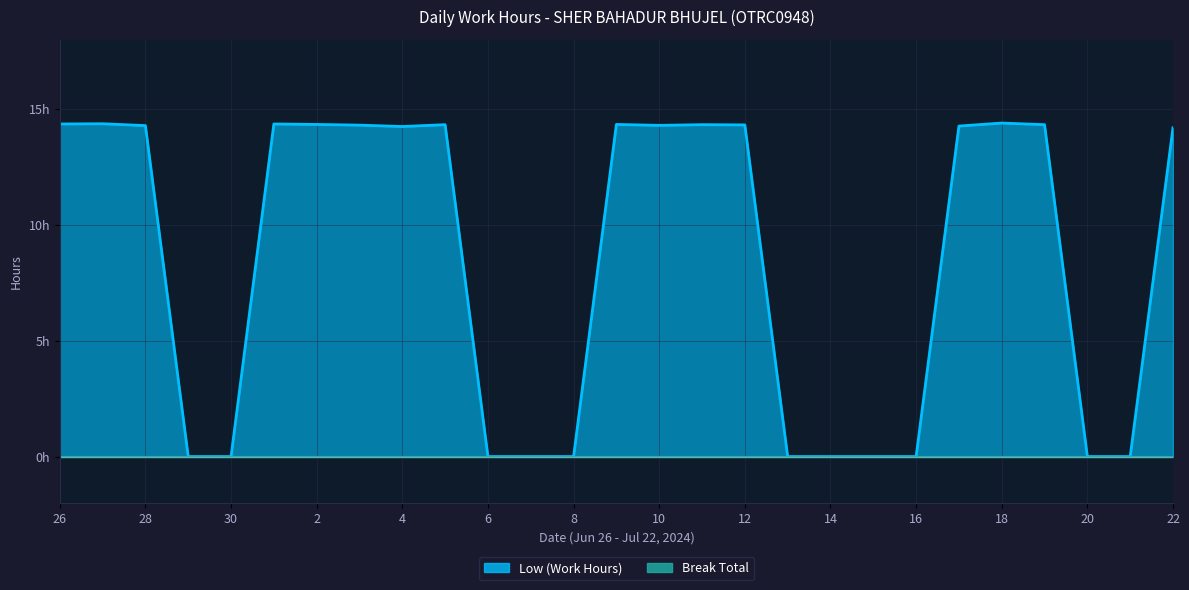

Where is the data nearest to the value 7?

29